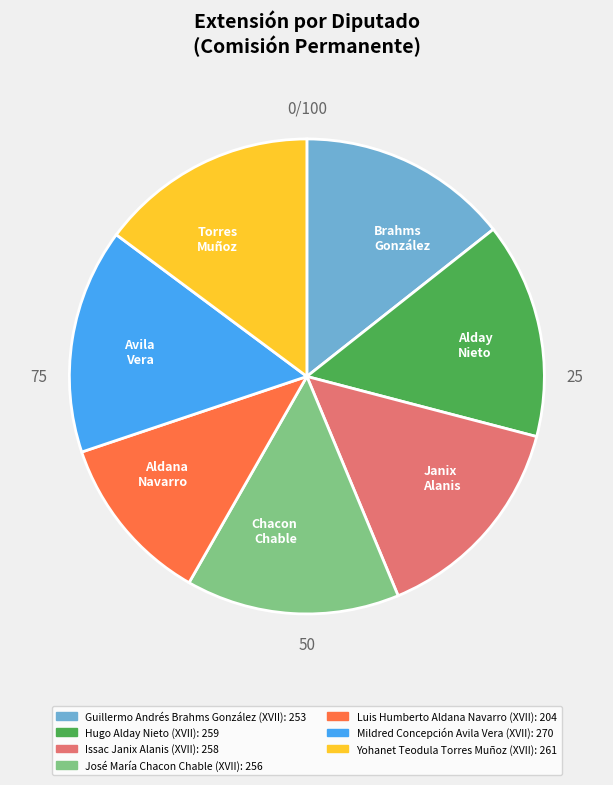

Does Alday Nieto account for over 50% of the chart?

No